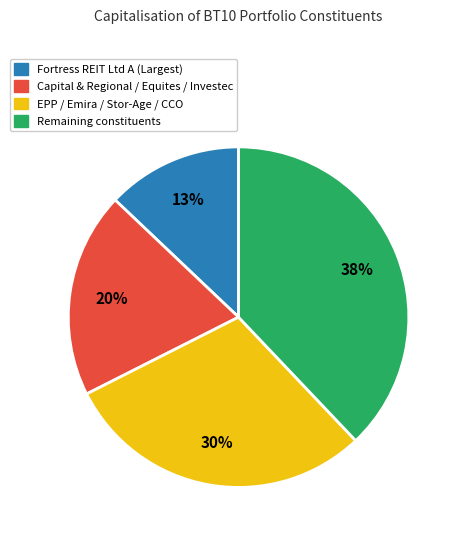

Combined, do Capital & Regional / Equites / Investec and EPP / Emira / Stor-Age / CCO account for over 50%?

No